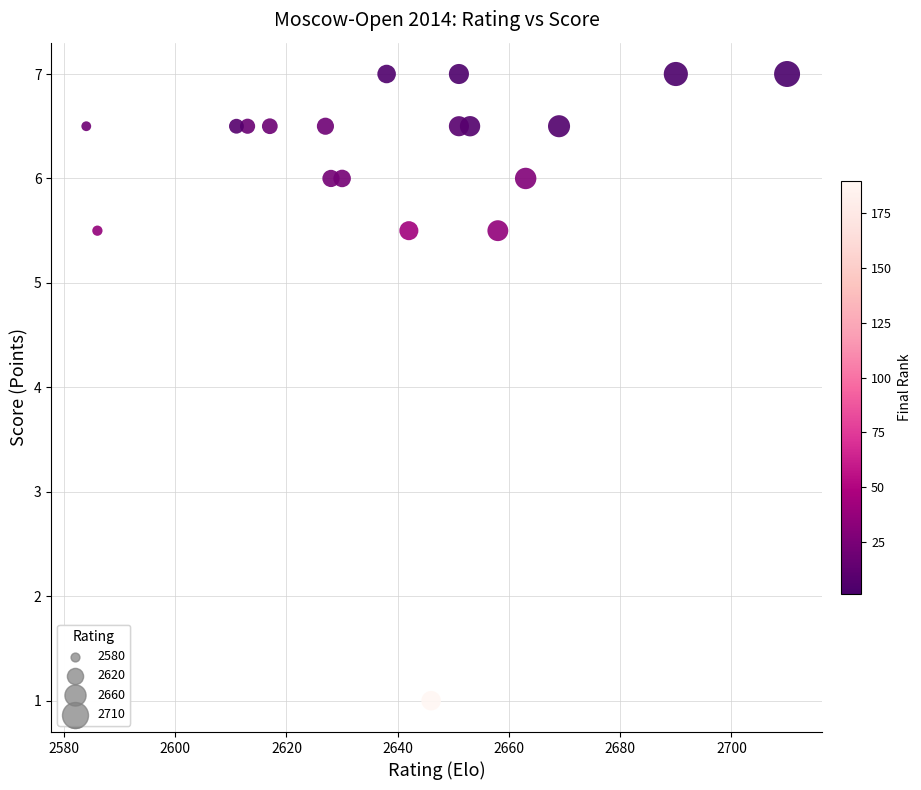

What is the range of Y values (max minus min)?

6.0